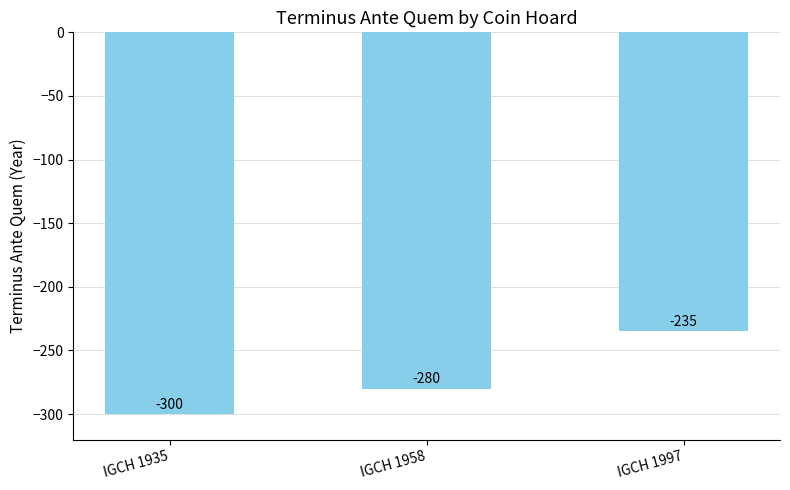

How many categories are shown in the chart?

3